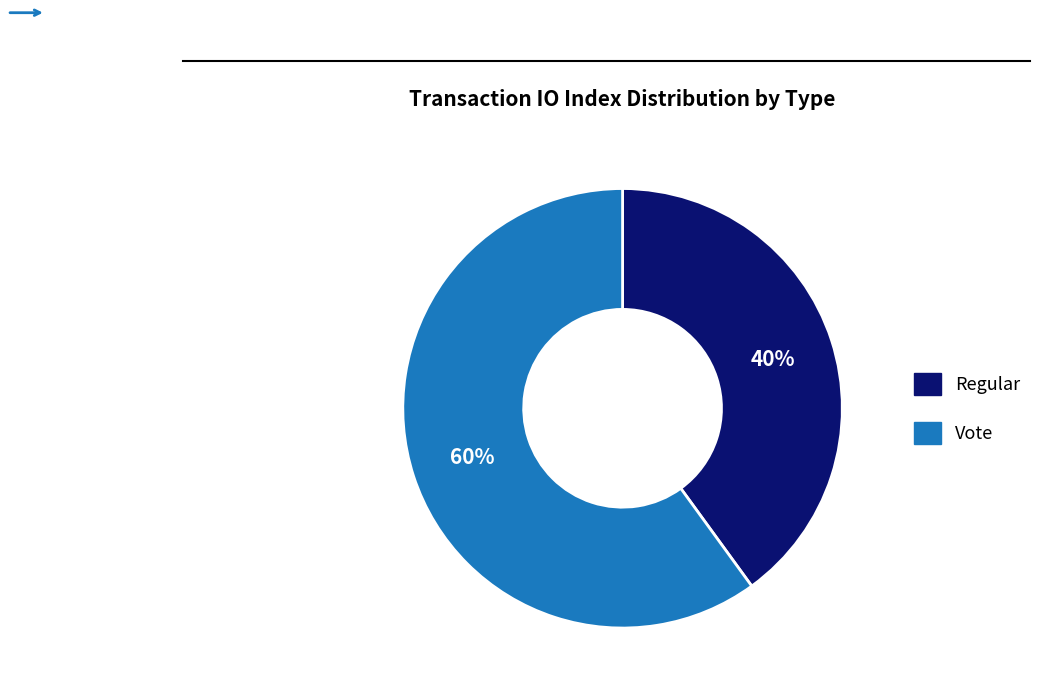

Combined, do Regular and Vote account for over 50%?

Yes